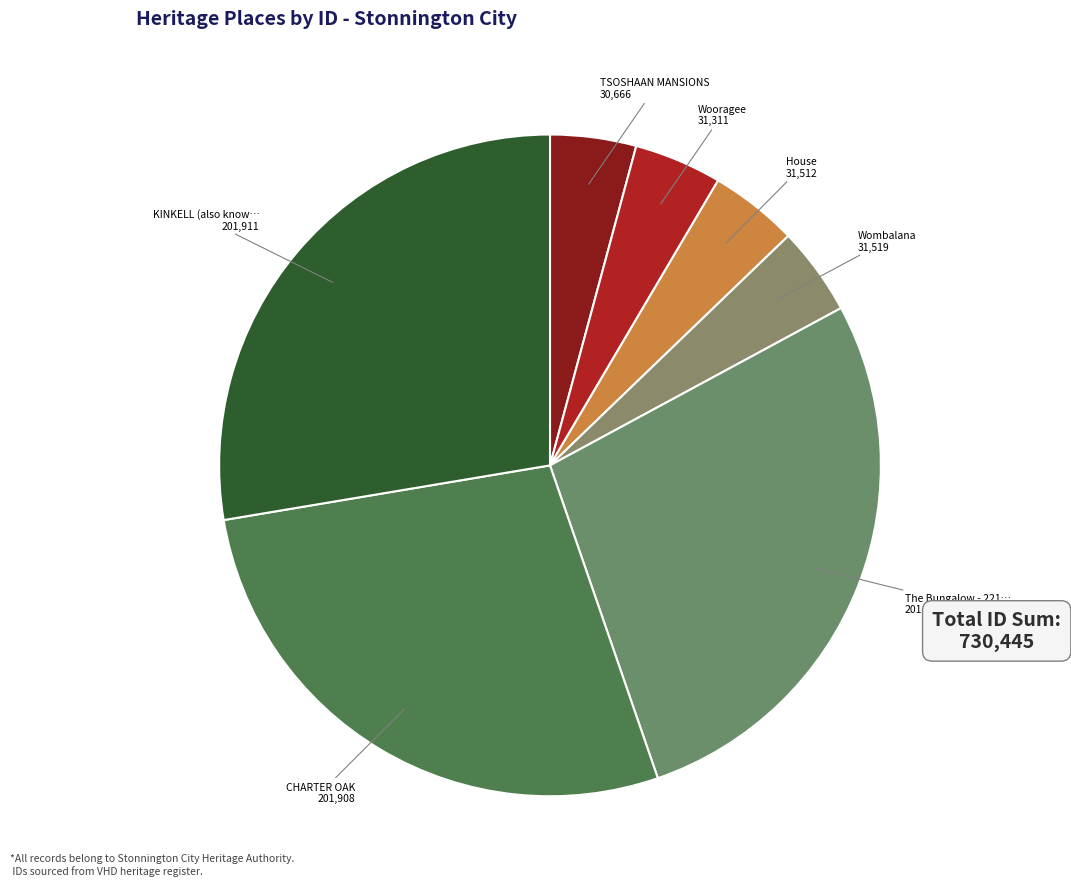

How many segments does this pie chart have?

7